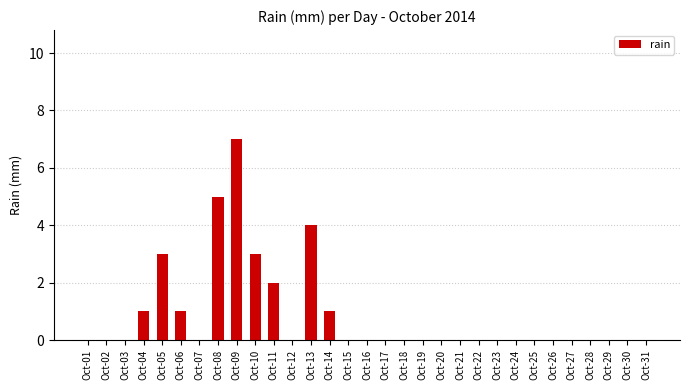

Are the bars horizontal?

No